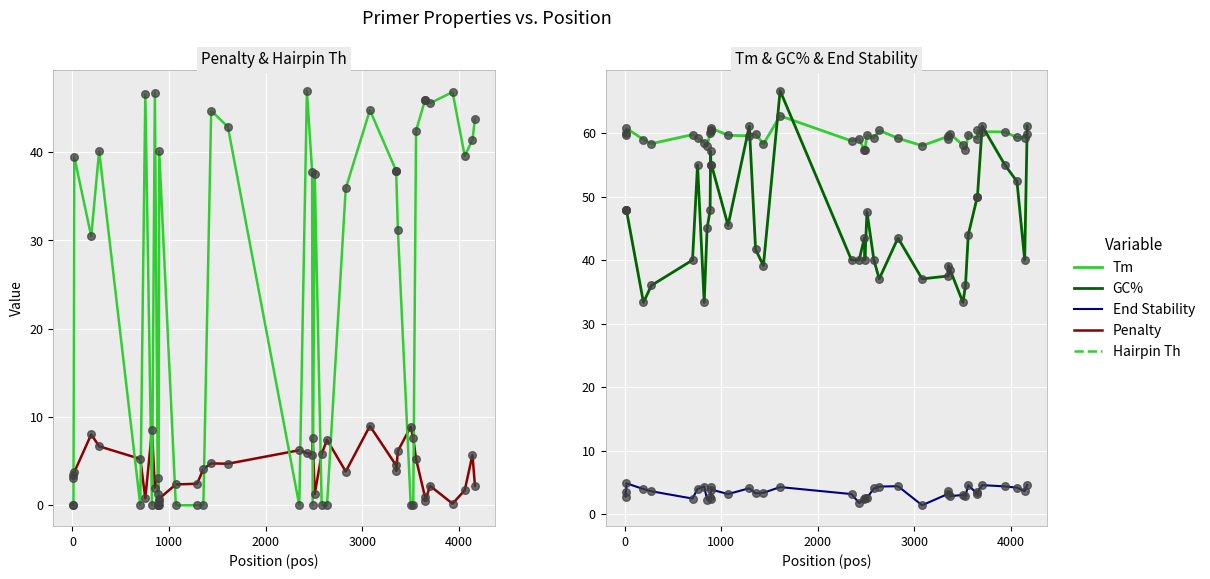

Which series has the widest spread of Y values?

Hairpin Th